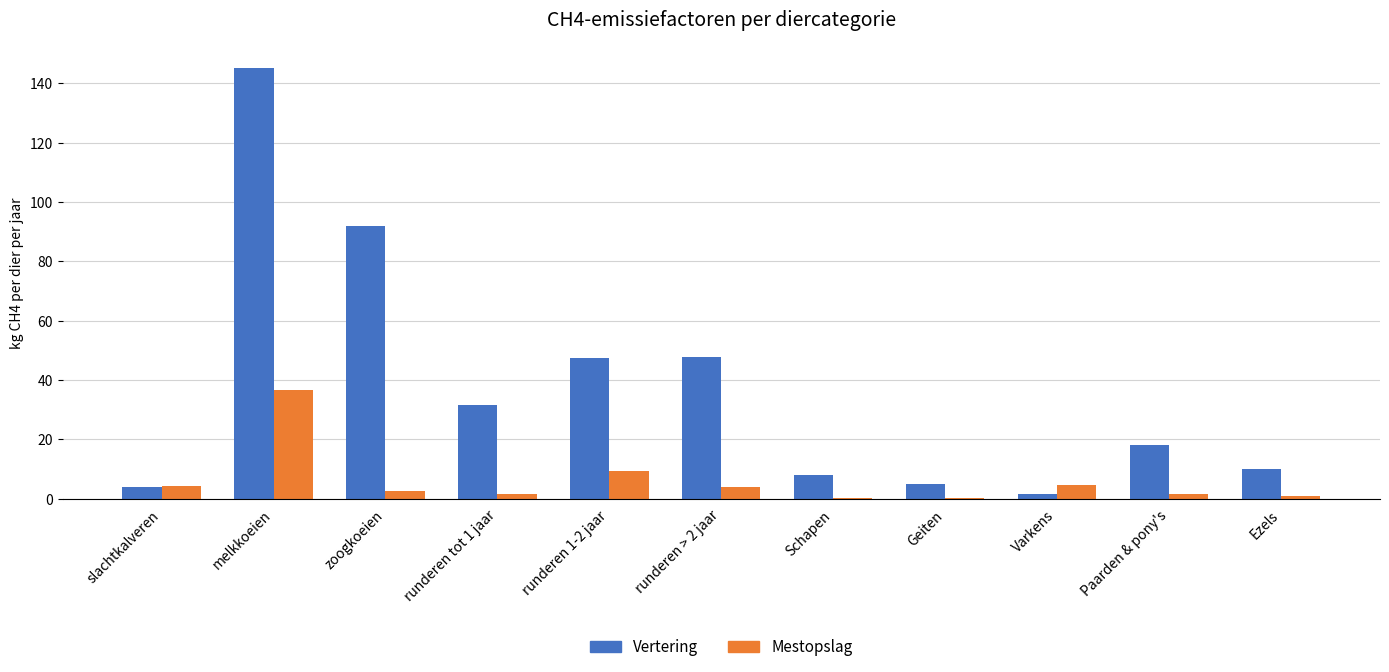

Where is Mestopslag nearest to the value 18?

runderen 1-2 jaar